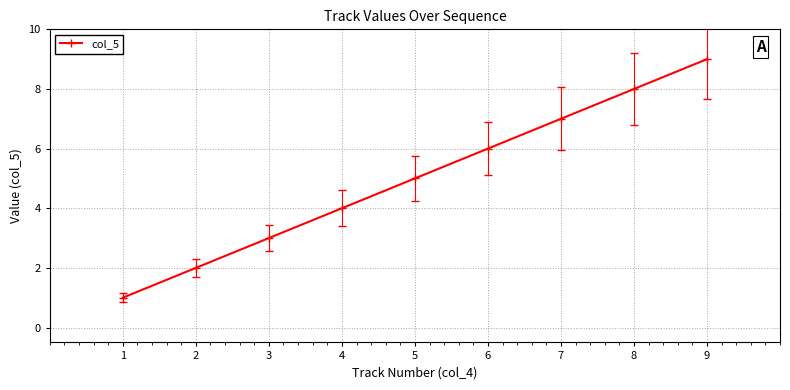

Which label corresponds to the smallest value in the chart?

1